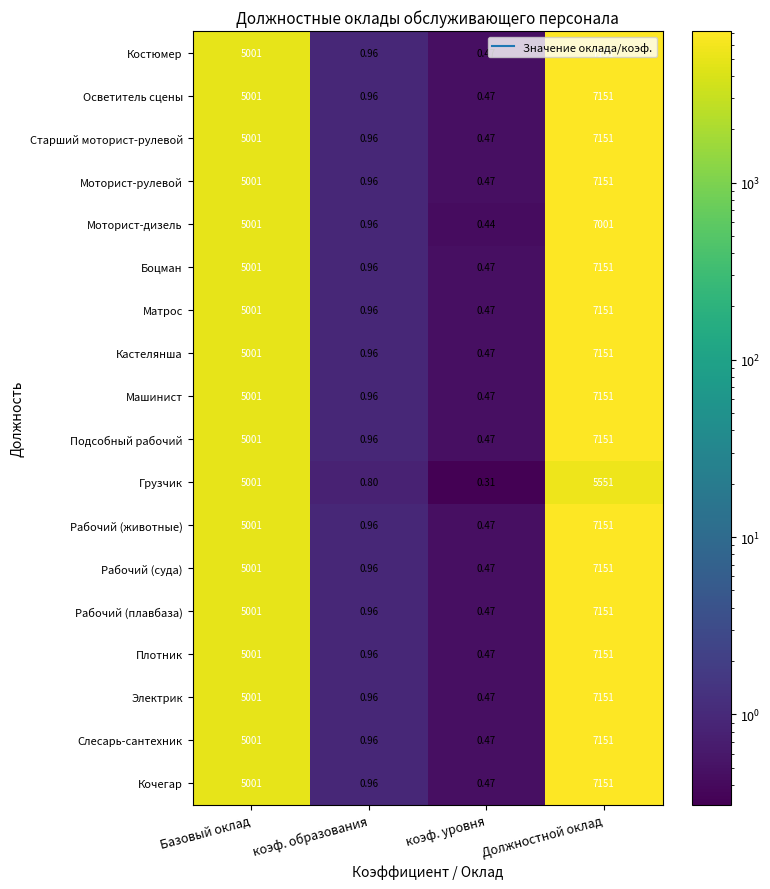

Rank the categories by Моторист-рулевой value from highest to lowest.

Должностной оклад, Базовый оклад, коэф. образования, коэф. уровня